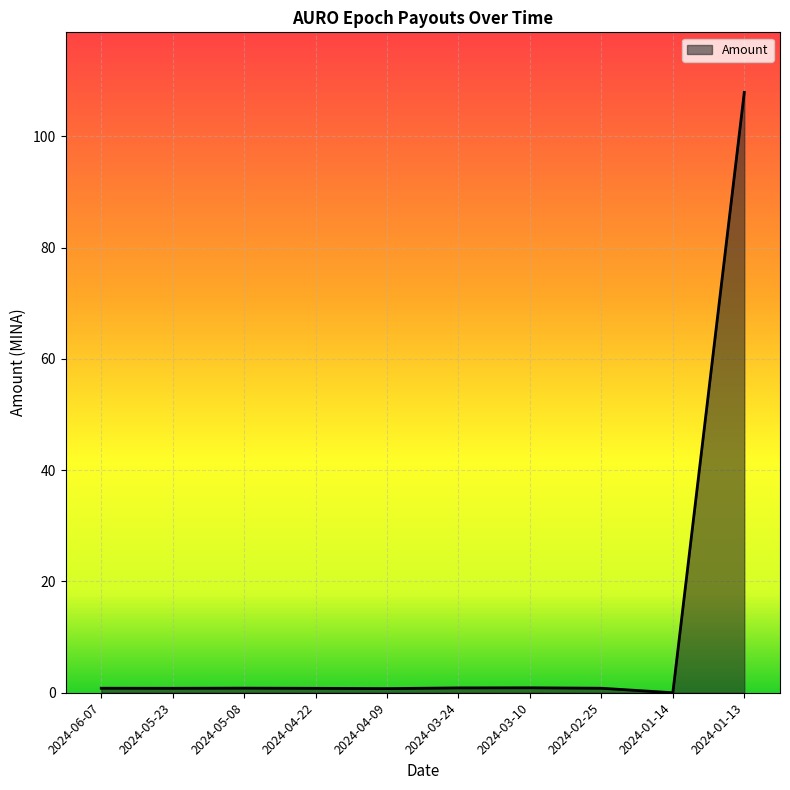

The value at 2024-02-25 is 0.8. True or false?

True